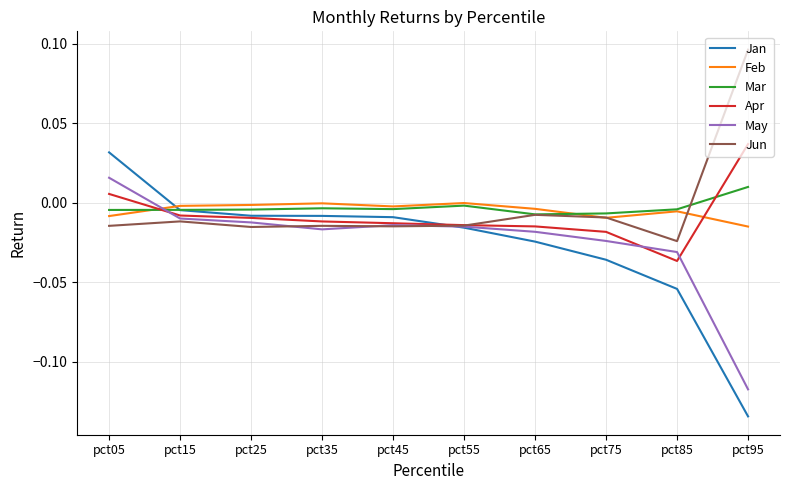

Which category has the lowest value across all series?

pct95